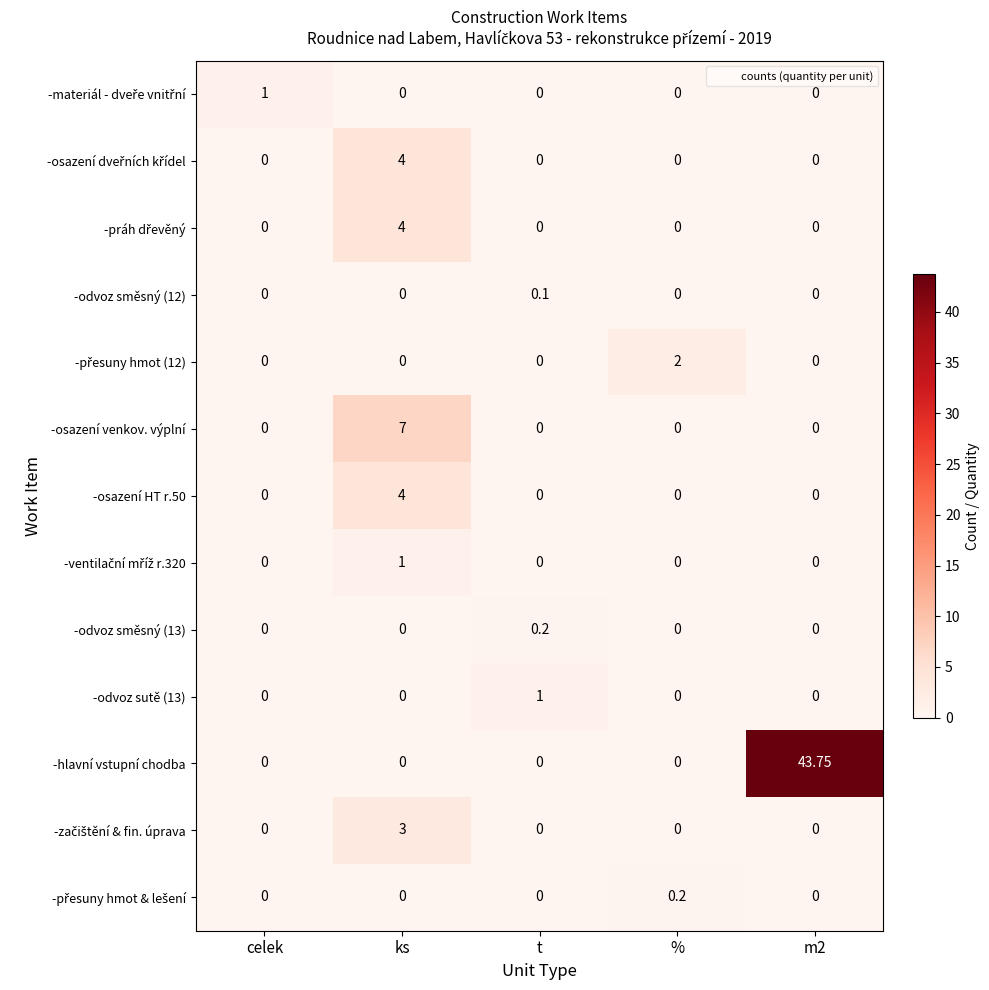

Which series has the widest spread of values?

-hlavní vstupní chodba